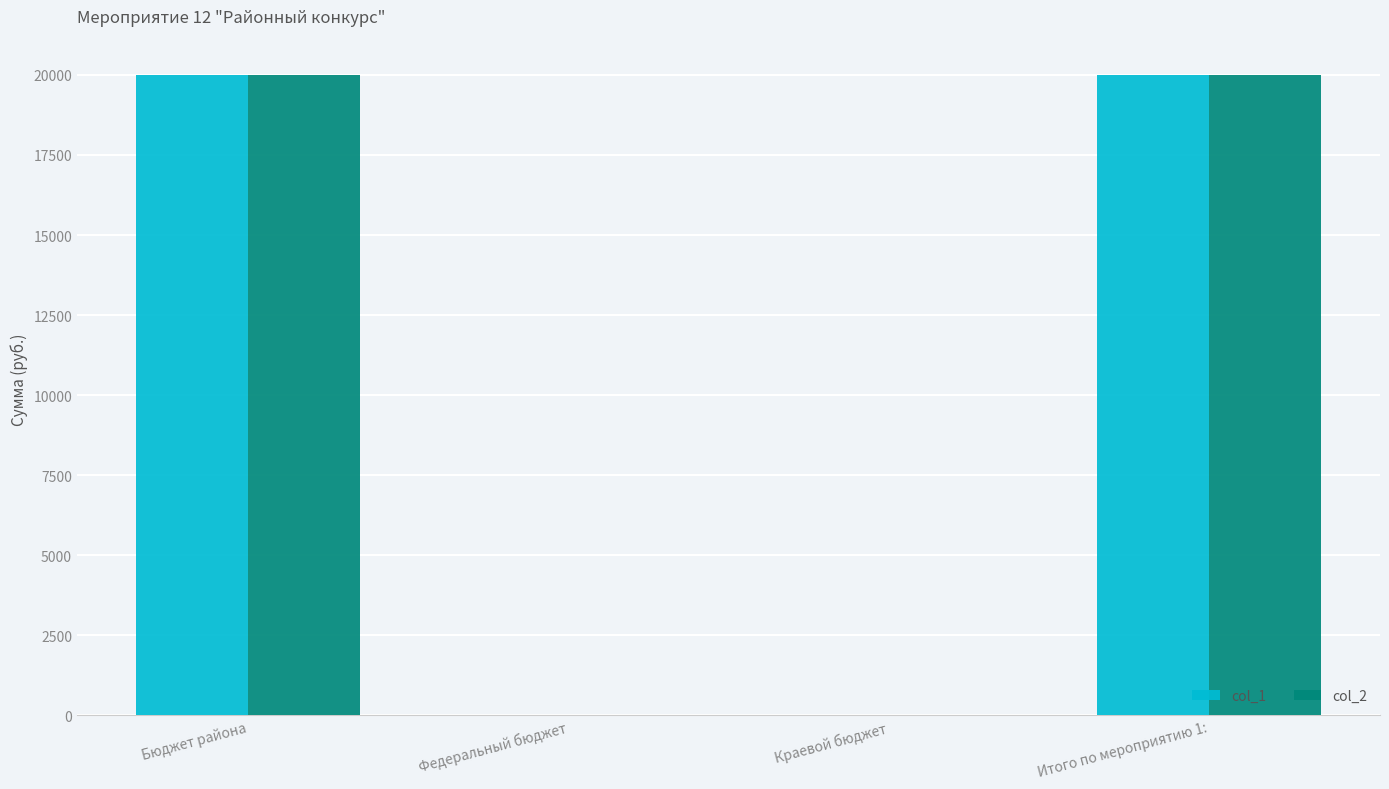

True or false: col_1 has a value of 20000 at Бюджет района.

True